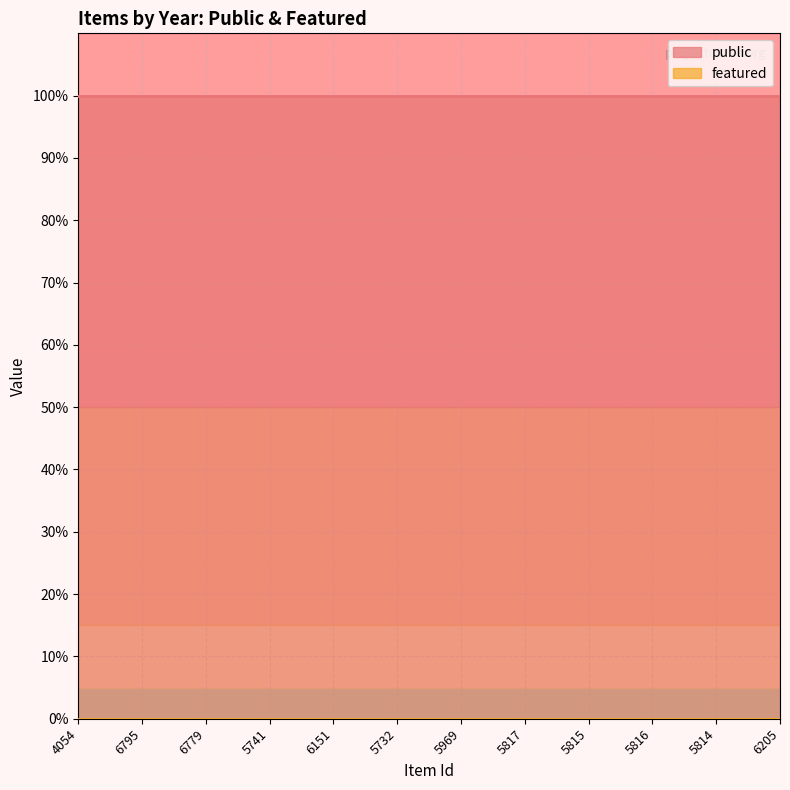

Which series has the largest range (max minus min)?

public